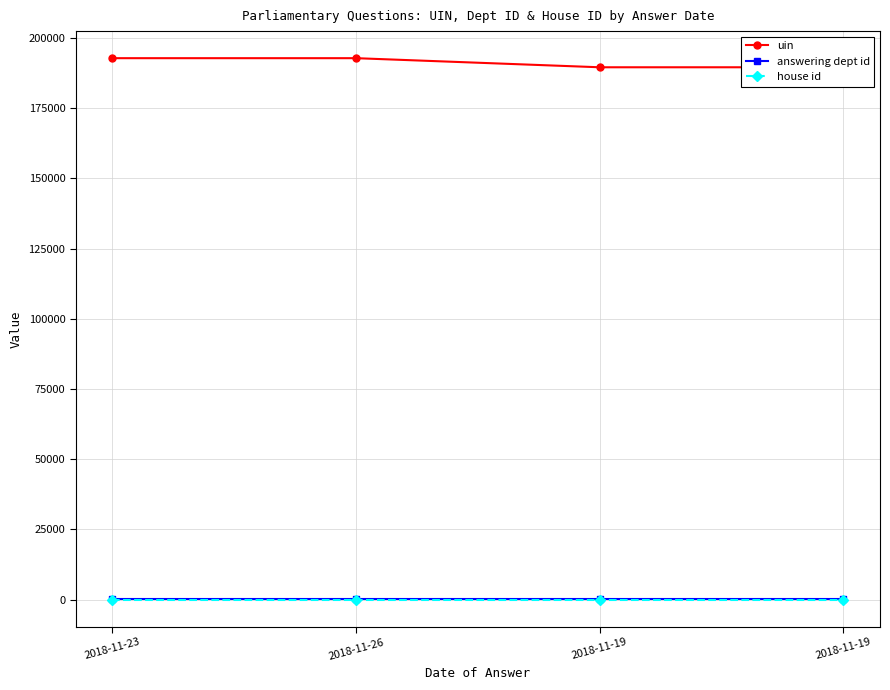

What is the sum of all house id values?

4